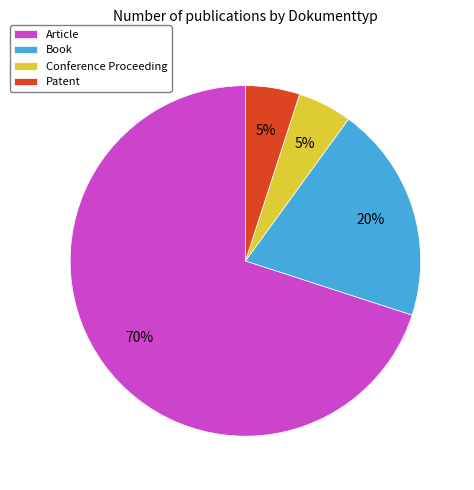

To the nearest percent, what percentage of the pie is Conference Proceeding?

5%